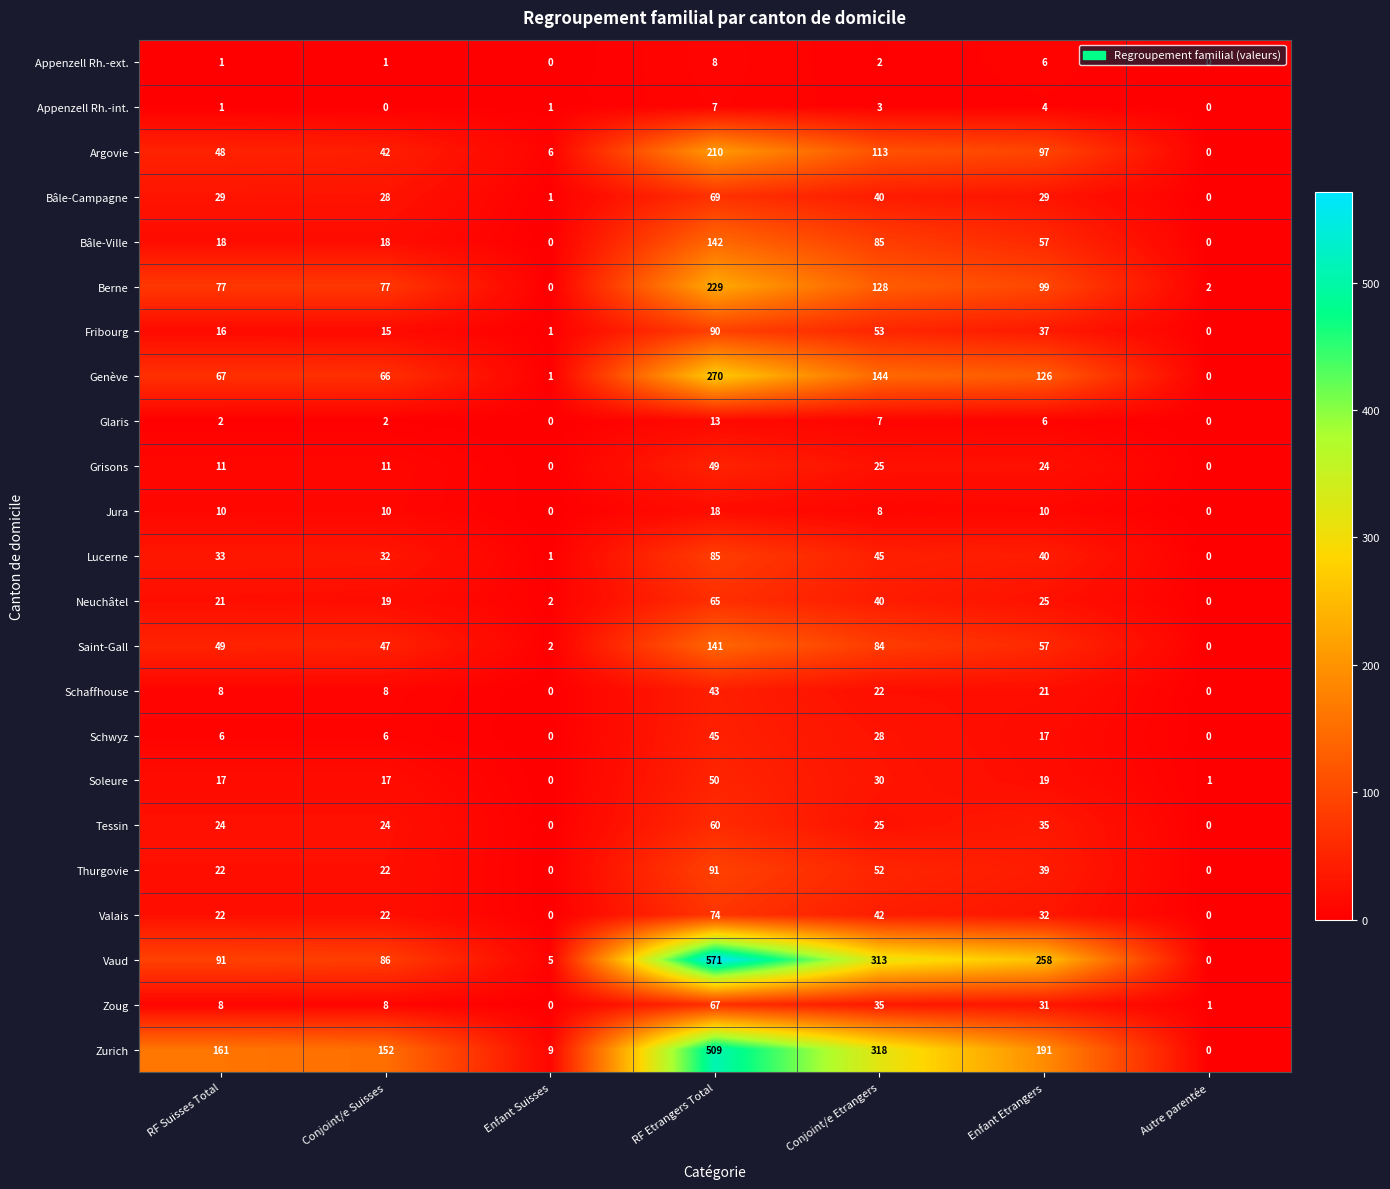

List the series in order of their peak value, highest first.

Vaud, Zurich, Genève, Berne, Argovie, Bâle-Ville, Saint-Gall, Thurgovie, Fribourg, Lucerne, Valais, Bâle-Campagne, Zoug, Neuchâtel, Tessin, Soleure, Grisons, Schwyz, Schaffhouse, Jura, Glaris, Appenzell Rh.-ext., Appenzell Rh.-int.